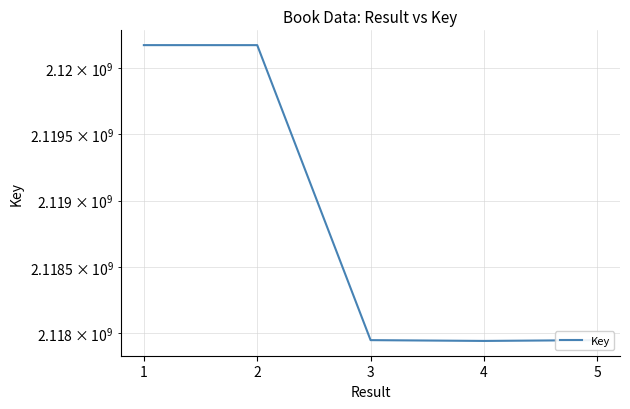

List the labels in order of value, smallest first.

4, 3, 5, 2, 1